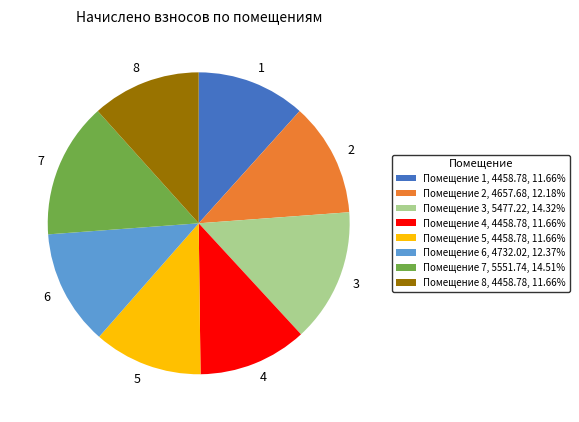

What is the ratio of the value at Помещение 1, 4458.78, 11.66% to the value at Помещение 7, 5551.74, 14.51%?

0.8